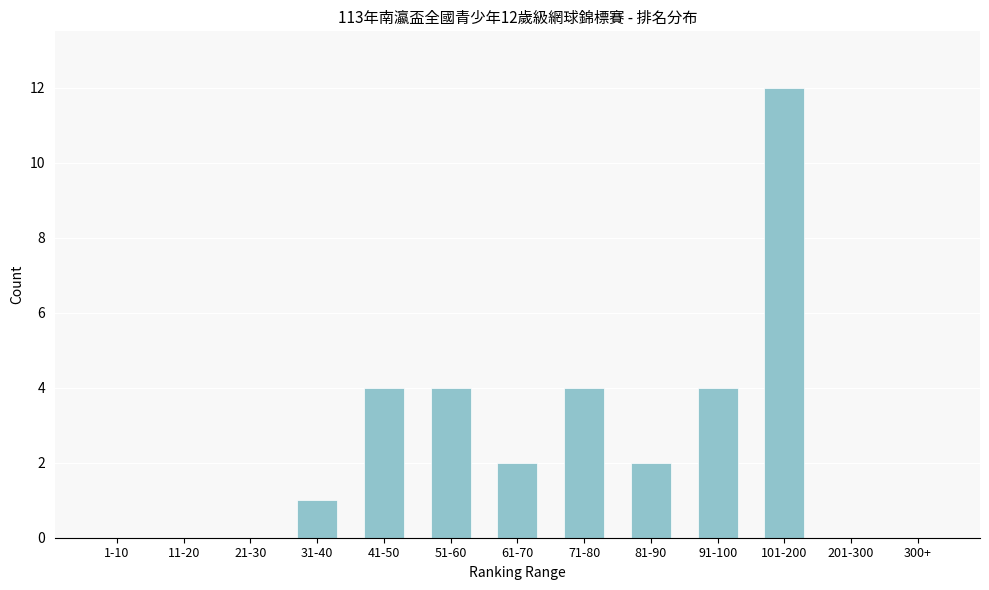

Reading left to right, transcribe all the data shown in this chart.

1-10=0	11-20=0	21-30=0	31-40=1	41-50=4	51-60=4	61-70=2	71-80=4	81-90=2	91-100=4	101-200=12	201-300=0	300+=0